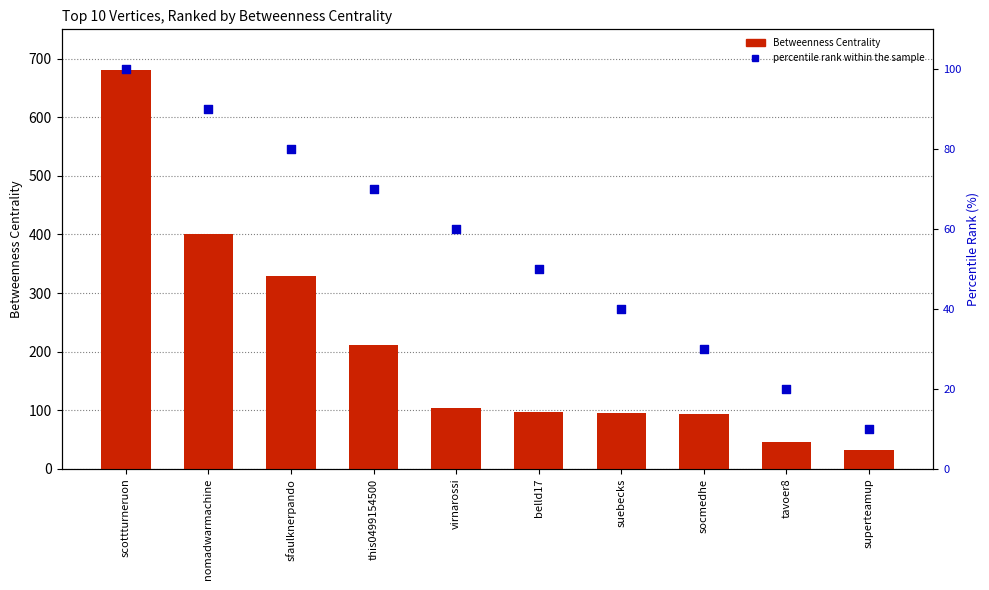

Which series contains the lowest Y value?

percentile rank within the sample